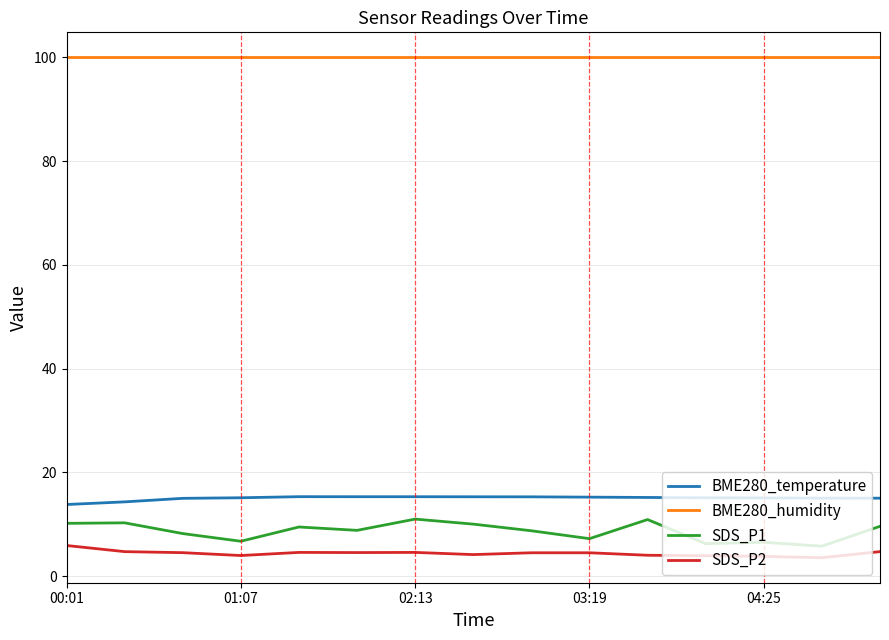

Which series has the widest spread of values?

SDS_P1